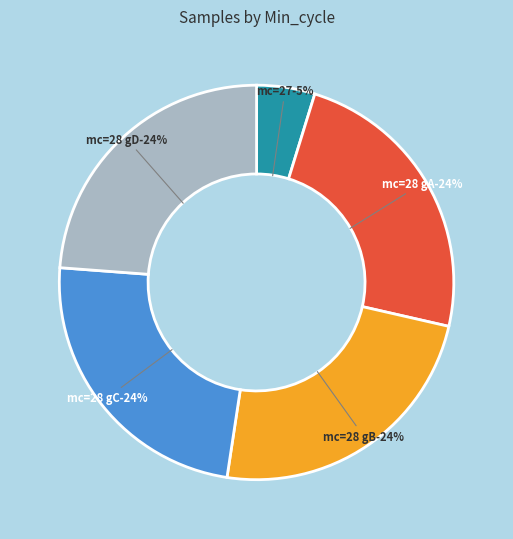

Which category has the biggest portion of the pie?

28